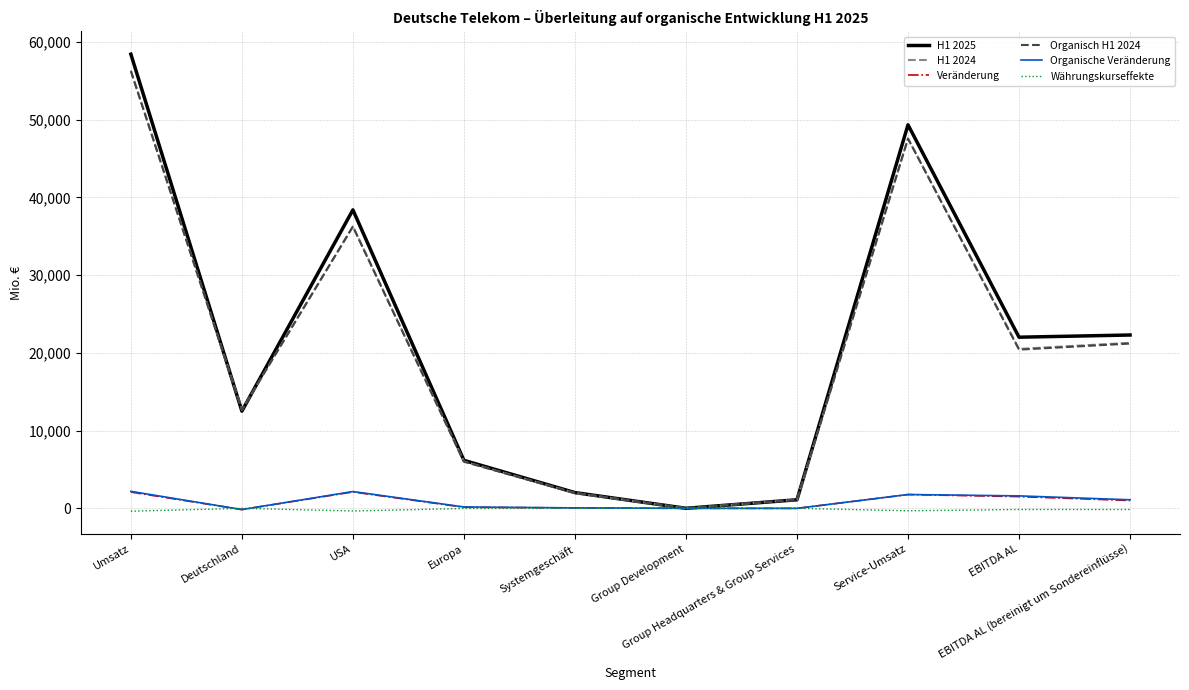

Which series has the largest range (max minus min)?

H1 2025